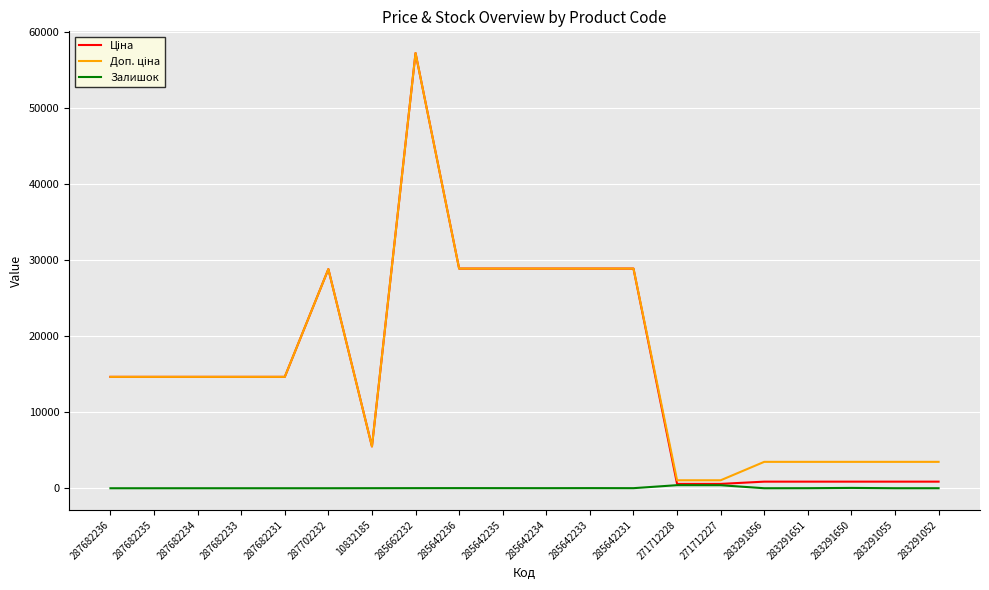

Which label corresponds to the largest value in the chart?

285662232